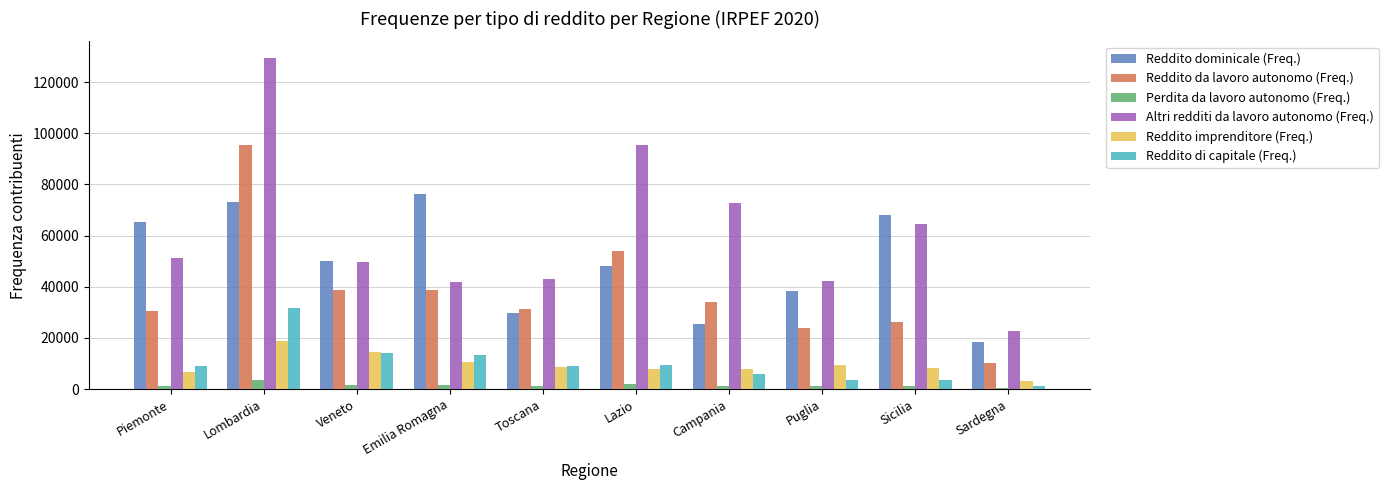

List the series in order of their peak value, highest first.

Altri redditi da lavoro autonomo (Freq.), Reddito da lavoro autonomo (Freq.), Reddito dominicale (Freq.), Reddito di capitale (Freq.), Reddito imprenditore (Freq.), Perdita da lavoro autonomo (Freq.)